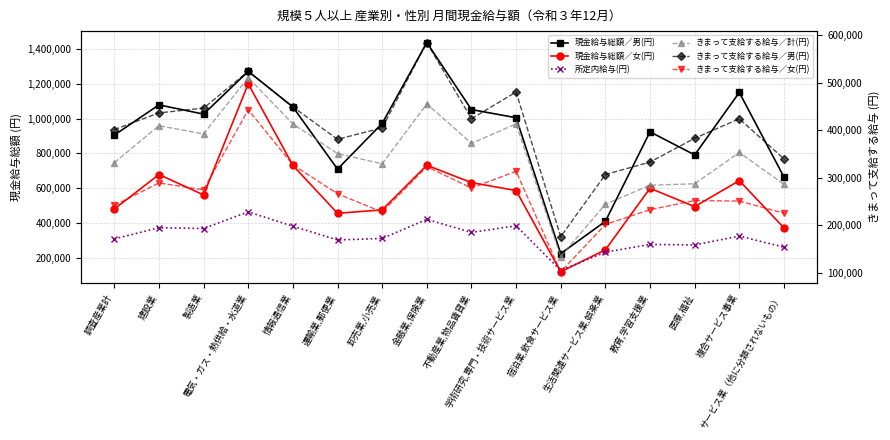

Reading right to left, list all the values displayed in this chart.

現金給与総額／男(円): 664513	1151250	791619	924510	409424	223717	1005850	1052531	1438173	972831	709960	1067657	1272629	1026427	1079584	905597
現金給与総額／女(円): 371938	643650	494136	599646	245291	119156	586612	632228	732144	475322	455724	731412	1200813	561382	678840	479942
所定内給与(円): 260320	324673	273533	276367	232102	126797	383518	346031	420567	310865	302299	381241	463904	368014	372689	308193
きまって支給する給与／計(円): 286098	353322	287319	284382	244275	134153	413420	372412	455682	329393	350953	413409	510928	392337	409677	331849
きまって支給する給与／男(円): 339881	424295	383190	333068	306847	175979	480635	424350	584711	405102	381028	449224	524205	446718	436635	401439
きまって支給する給与／女(円): 225541	250971	252029	232856	201678	102057	313671	278279	323377	227909	266315	327350	443177	274661	289132	241685